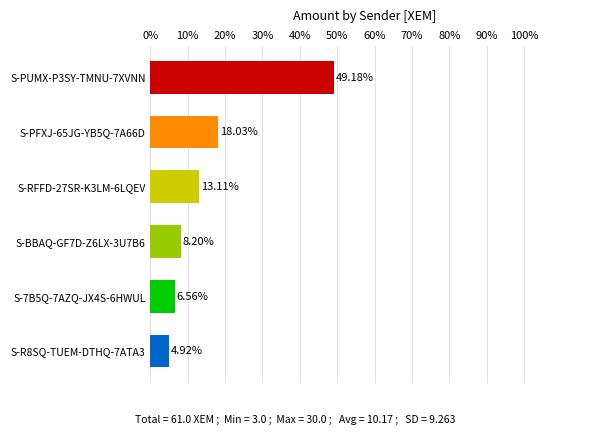

What is the minimum value shown in the chart?

4.9